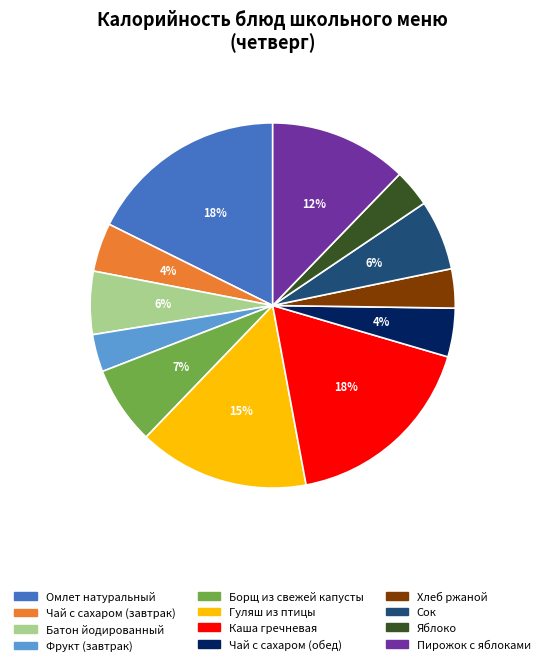

Does Хлеб ржаной represent more than half of the total?

No